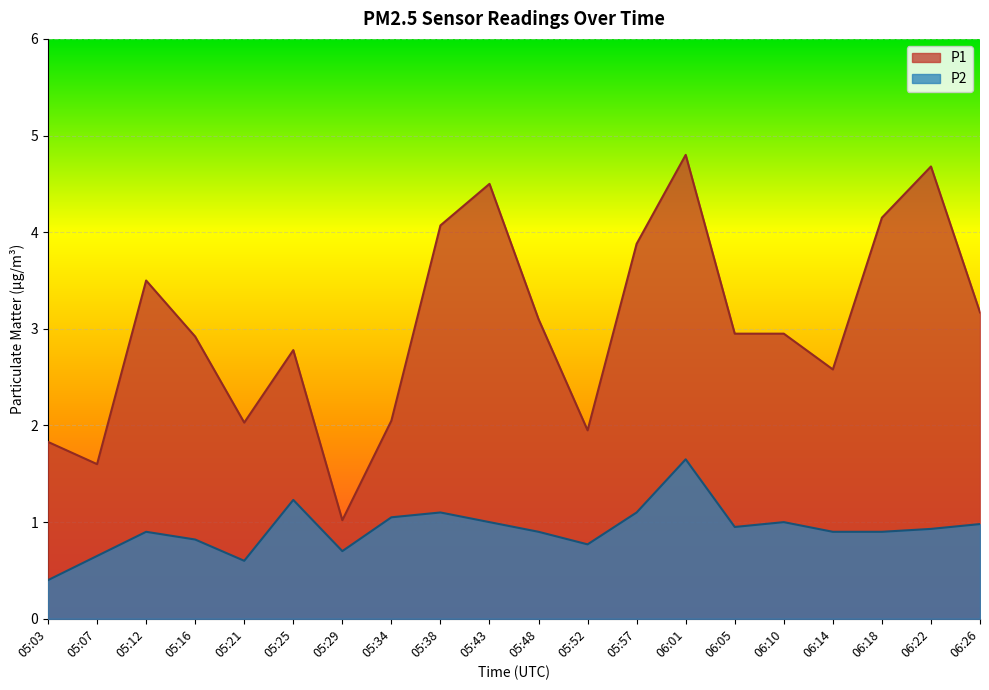

Is the value of P1 at 05:29 greater than the value of P2 at 05:03?

Yes